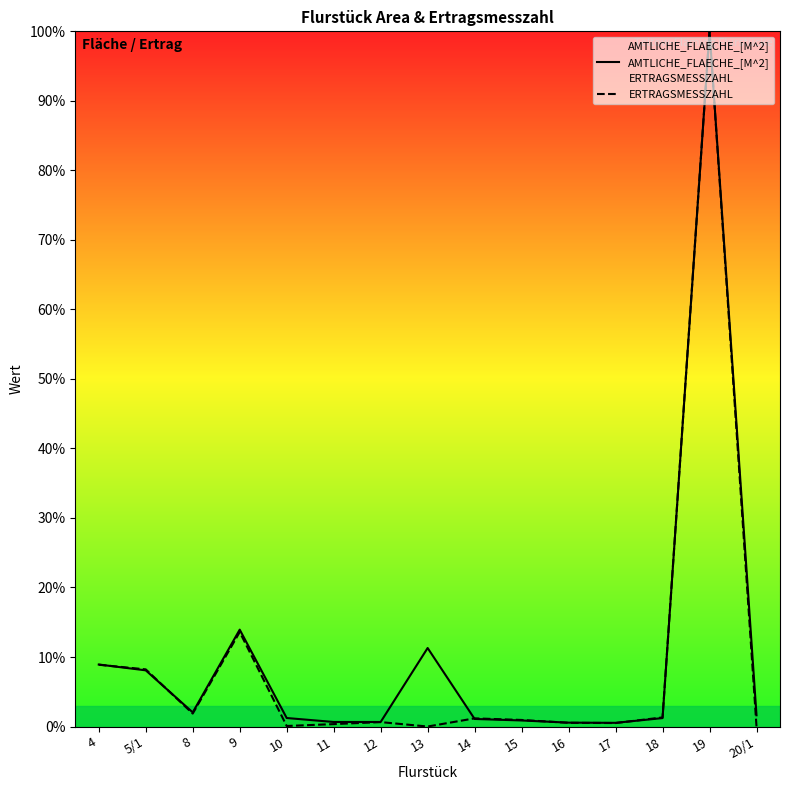

At which category is the sum across all series the highest?

19